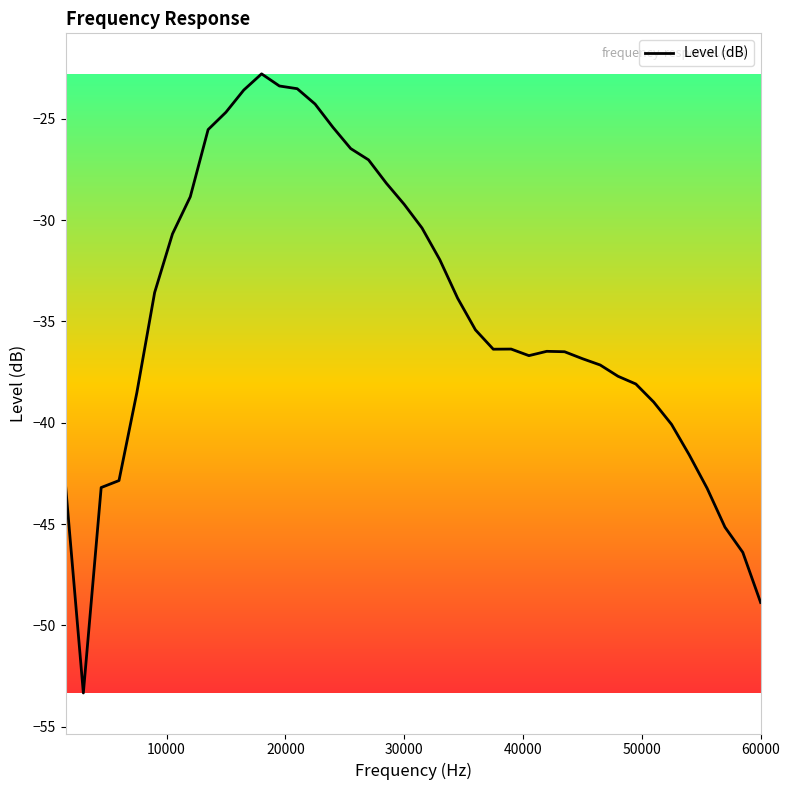

What is the minimum value shown in the chart?

-53.3